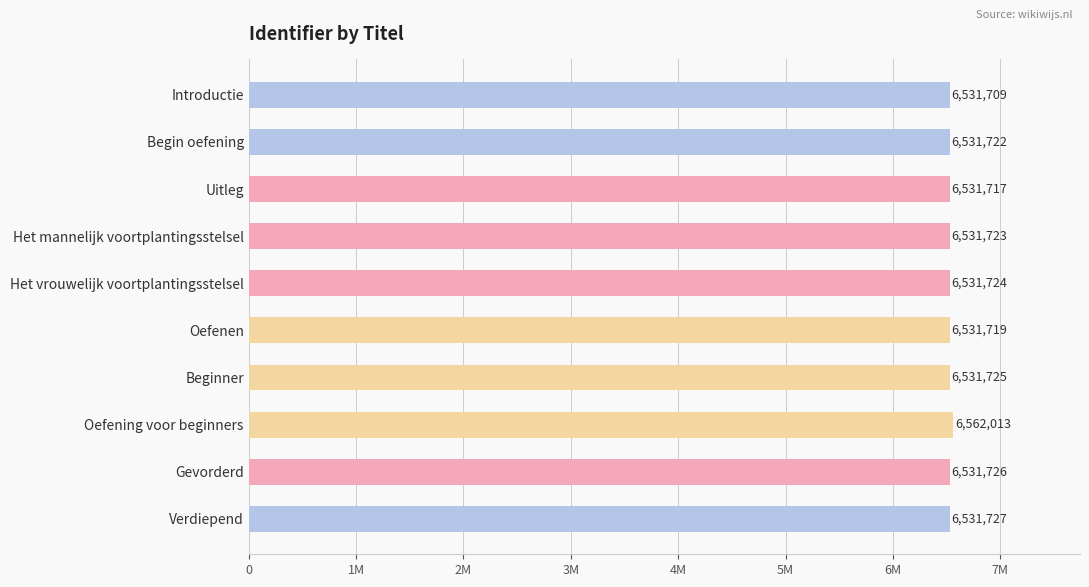

Rank the categories by value from highest to lowest.

Oefening voor beginners, Verdiepend, Gevorderd, Beginner, Het vrouwelijk voortplantingsstelsel, Het mannelijk voortplantingsstelsel, Begin oefening, Oefenen, Uitleg, Introductie